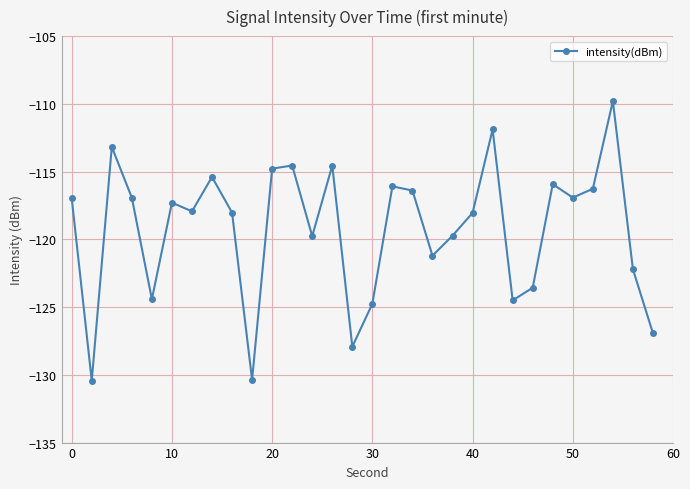

How many points are lower than both their immediate neighbors (excluding endpoints)?

9